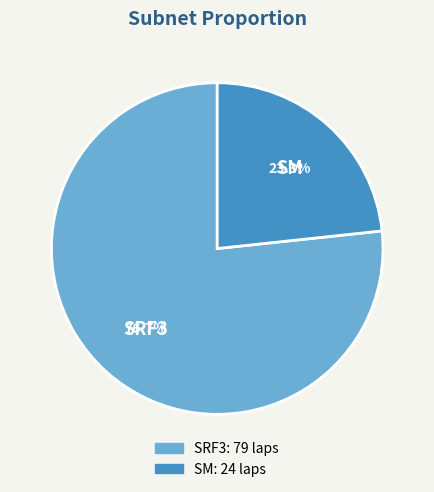

What portion of the pie excludes SRF3?

23.3%